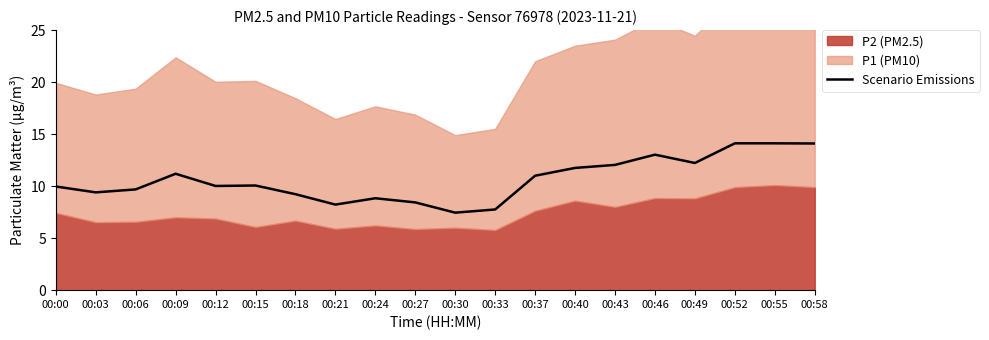

What is the difference between the maximum and minimum values?

6.7